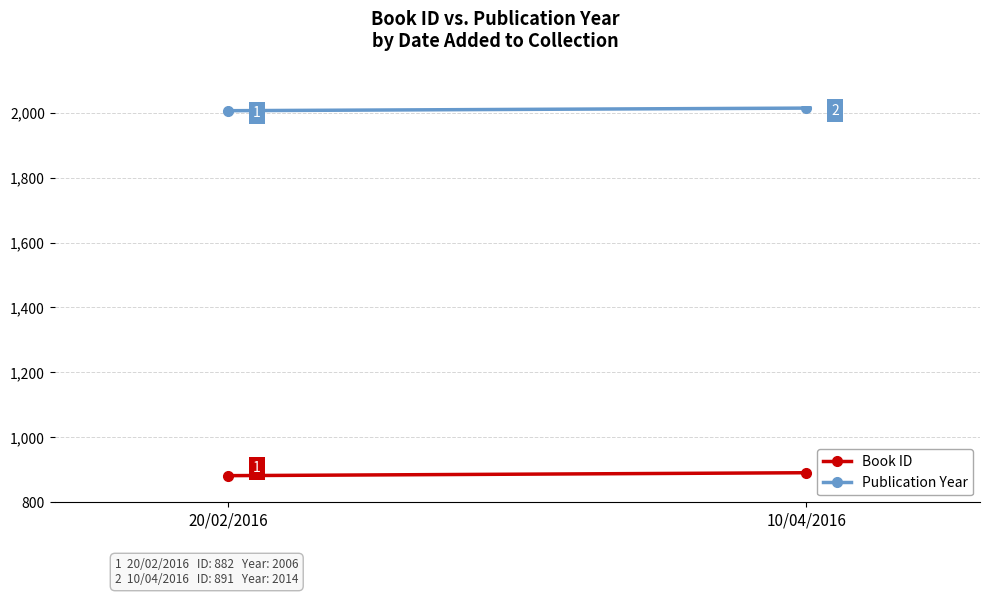

What is the difference between the Book ID values at 20/02/2016 and 10/04/2016?

9